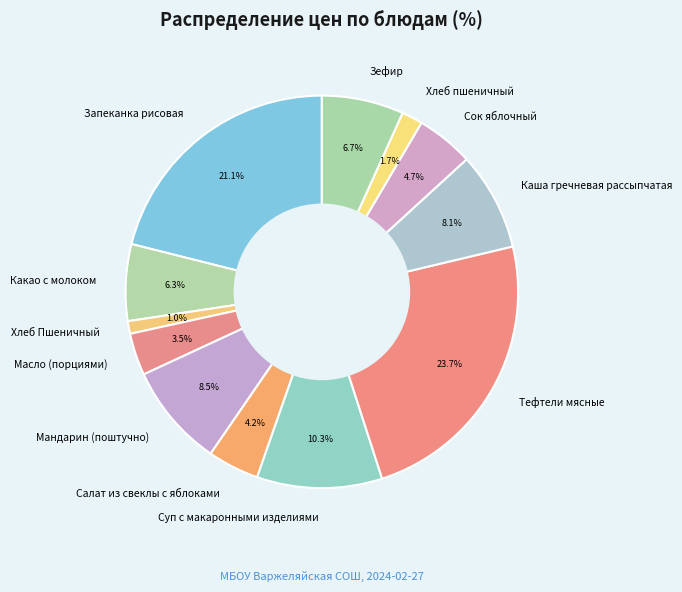

What percentage do Сок яблочный and Мандарин (поштучно) together represent?

13.2%